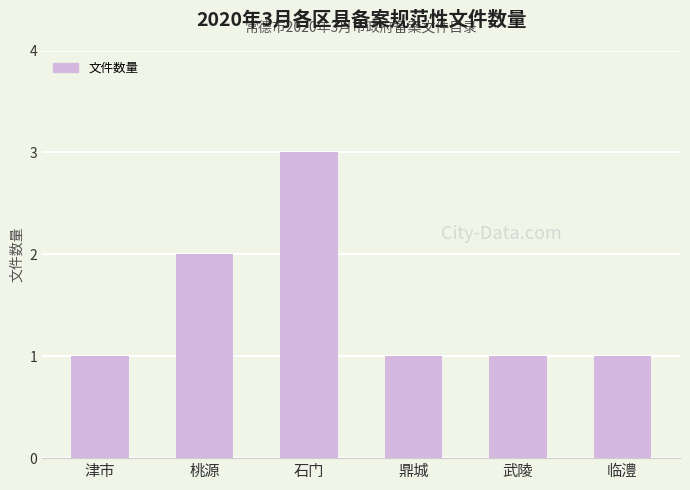

The chart shows a value of 1 at 津市. True or false?

True